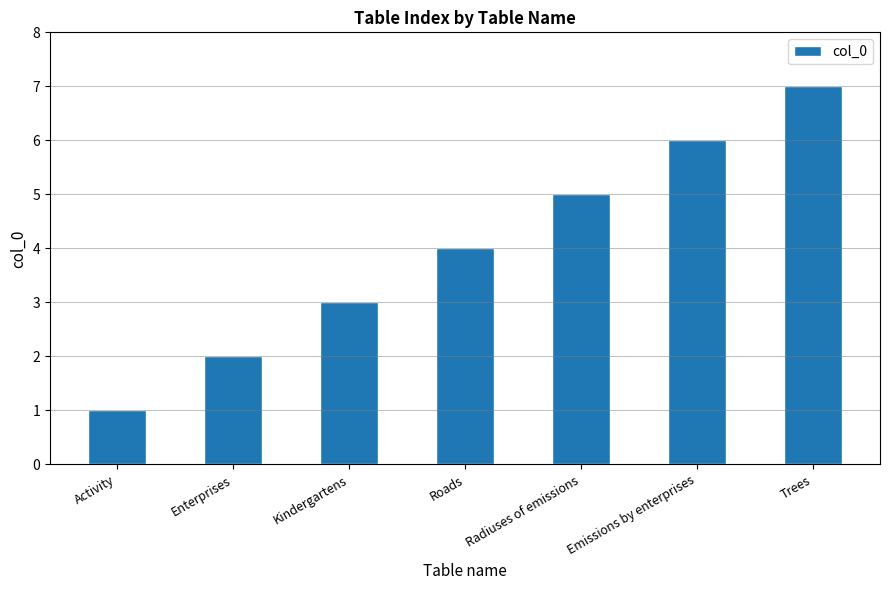

Rank the categories by value from lowest to highest.

Activity, Enterprises, Kindergartens, Roads, Radiuses of emissions, Emissions by enterprises, Trees